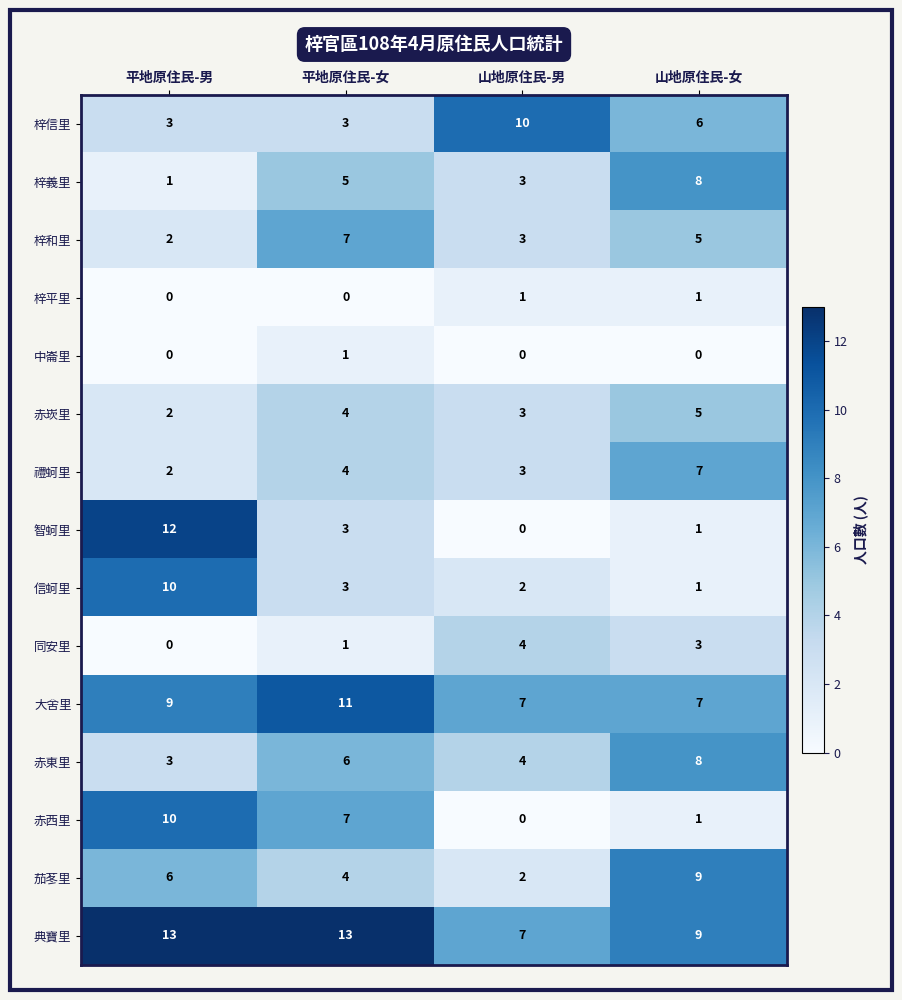

At which label is 梓信里 closest to 6?

山地原住民-女